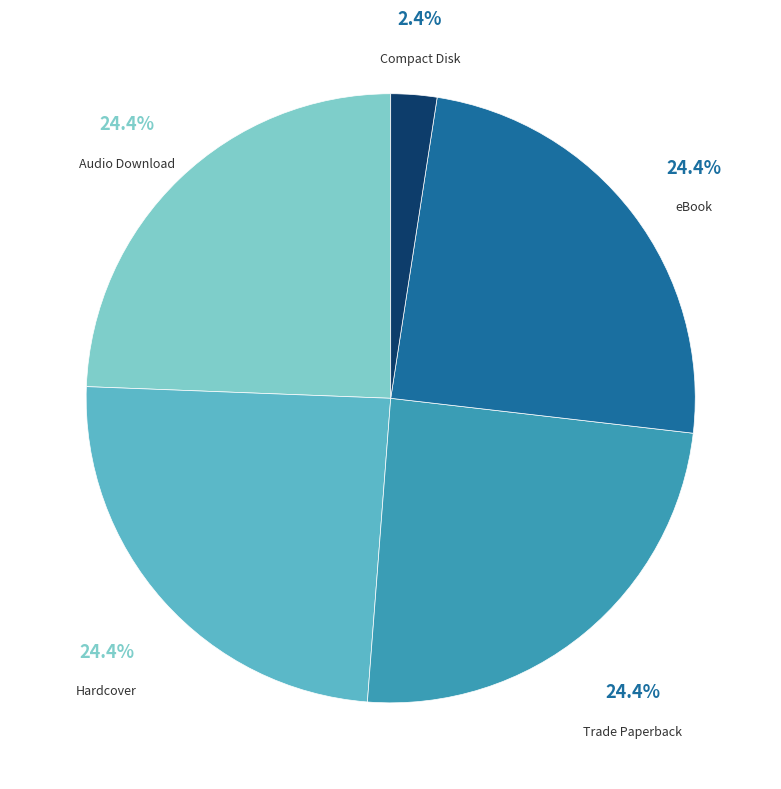

To the nearest percent, what portion does Trade Paperback represent?

24%